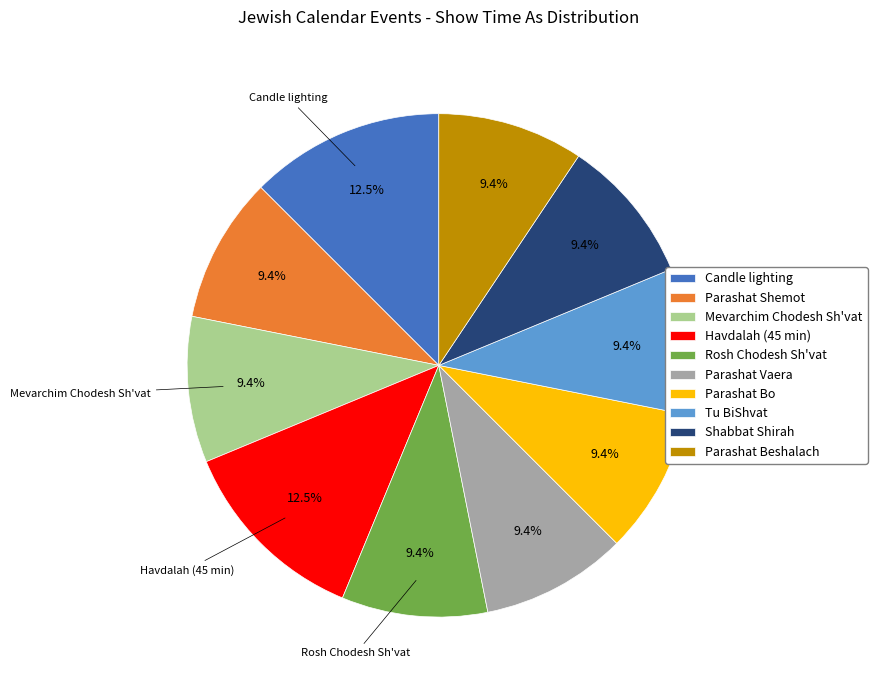

Which has a higher value, Havdalah (45 min) or Parashat Vaera?

Havdalah (45 min)